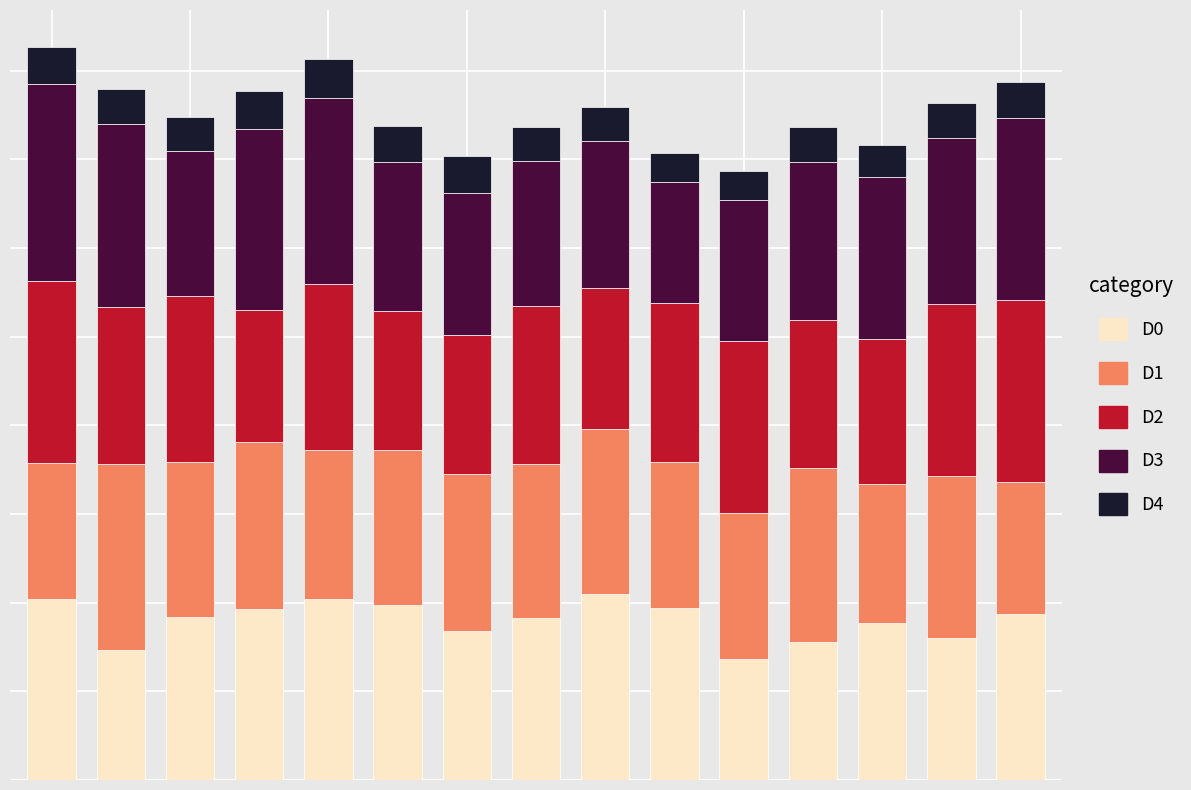

Does the chart contain stacked bars?

Yes